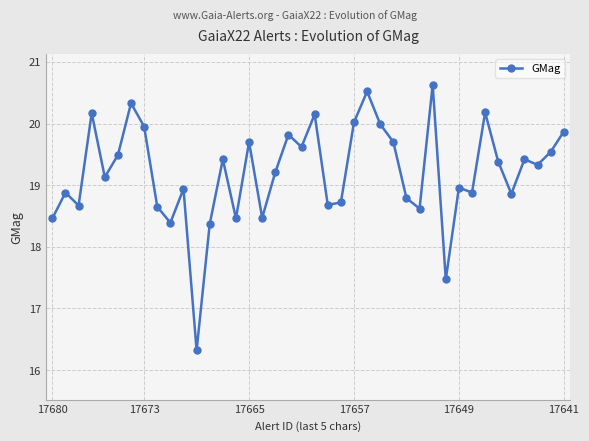

What is the value of the 28th point from the left?

18.8